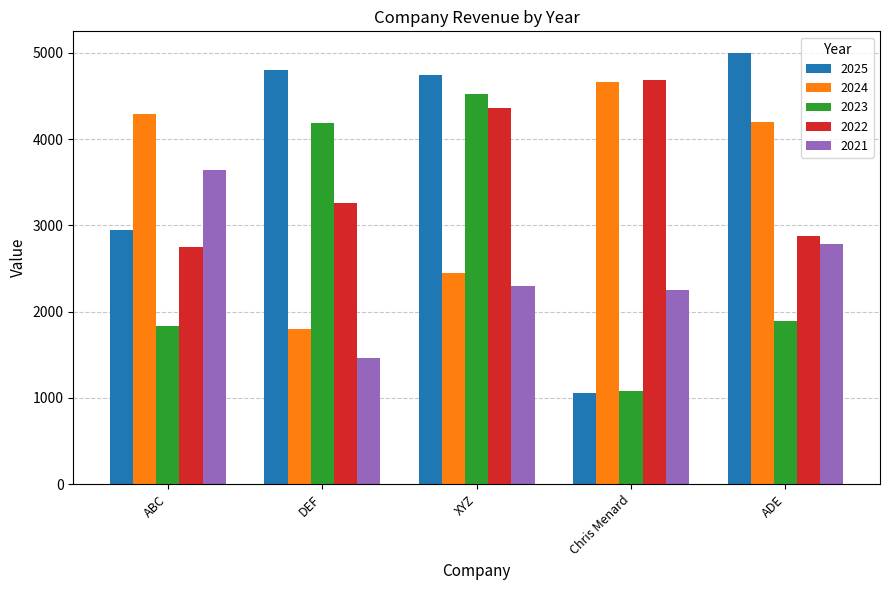

What is the maximum value for 2025?

5000